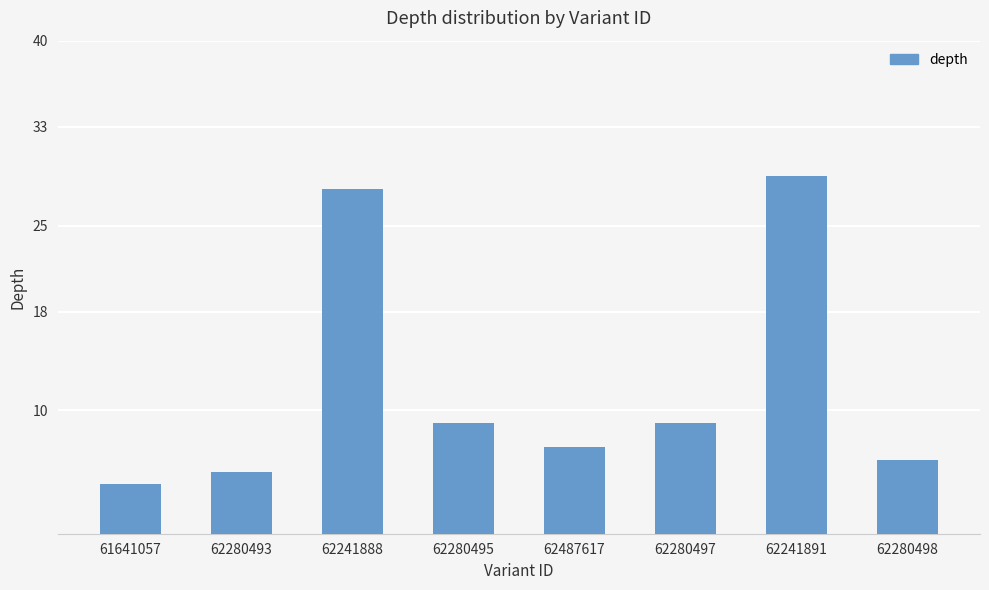

What is the sum of the values at 62241891 and 62280493?

34